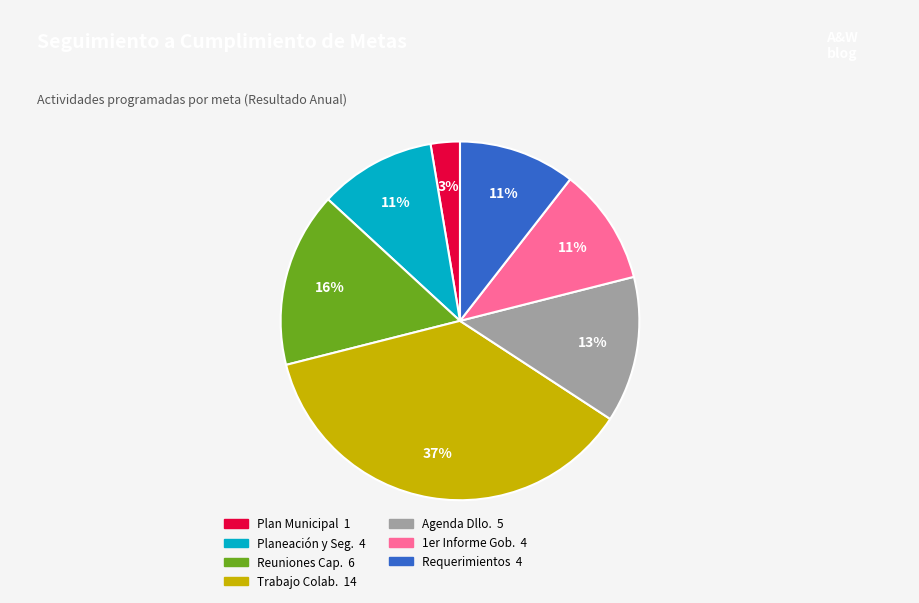

How many slices are in this pie chart?

7